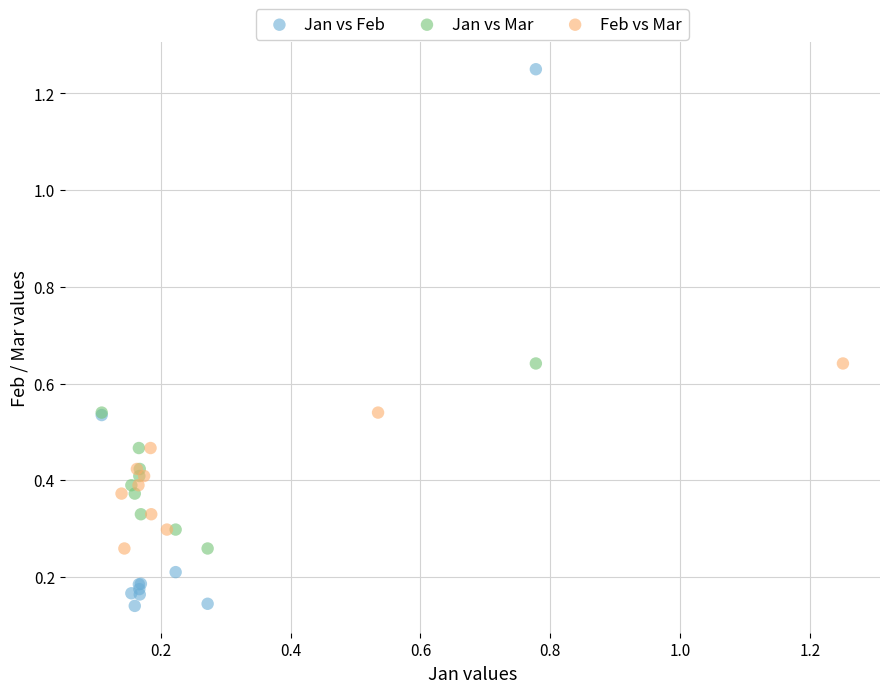

Which series has the largest Y range (max minus min)?

Jan vs Feb